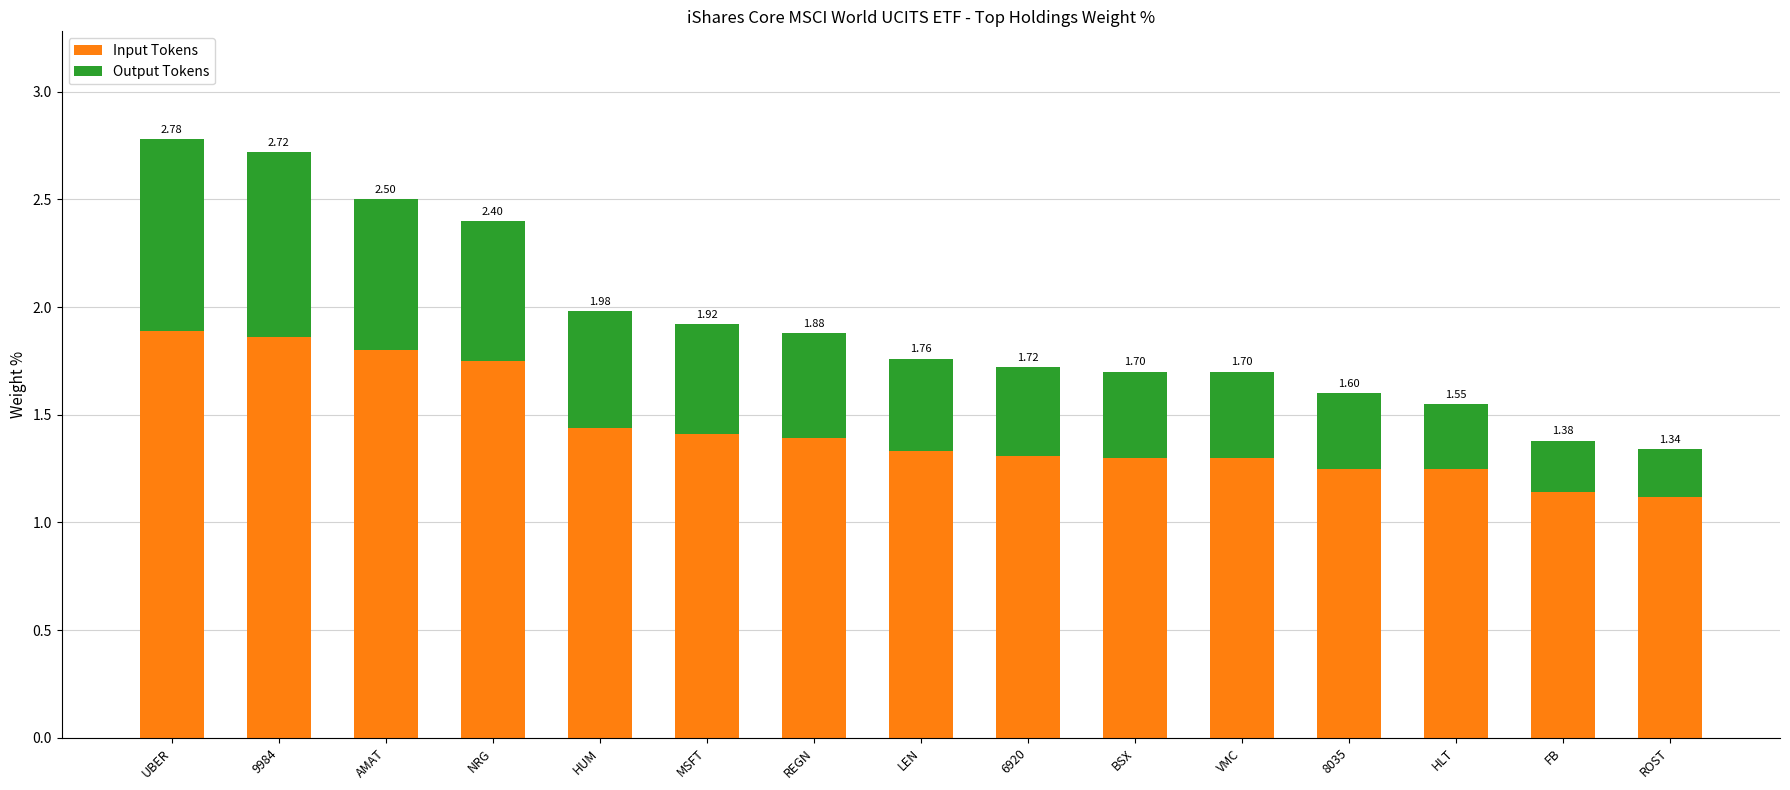

Does the chart contain any negative values?

No